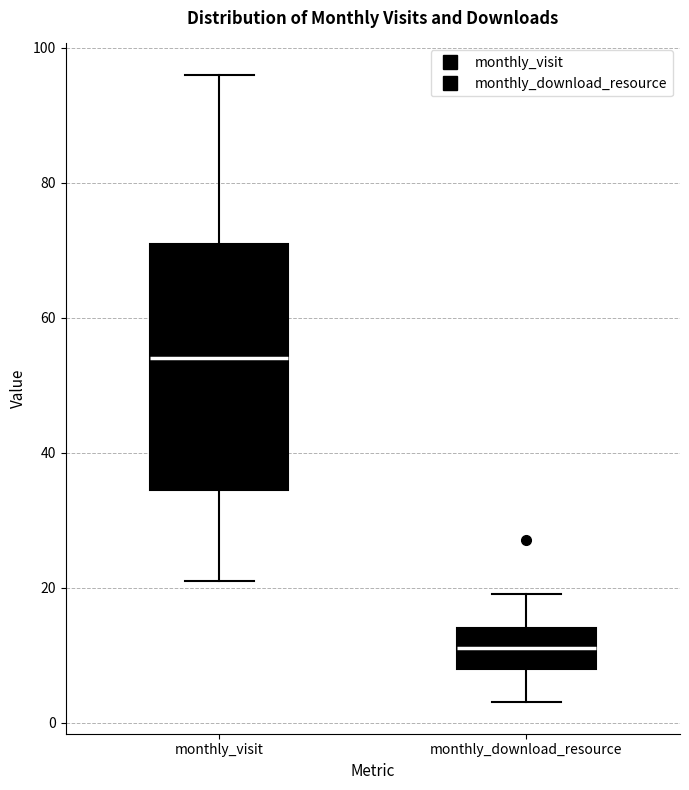

Which box has the highest median line?

monthly_visit